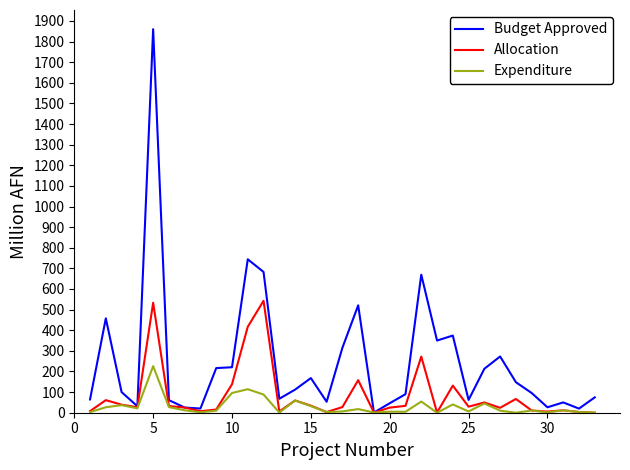

Which series has the largest total across all categories?

Budget Approved